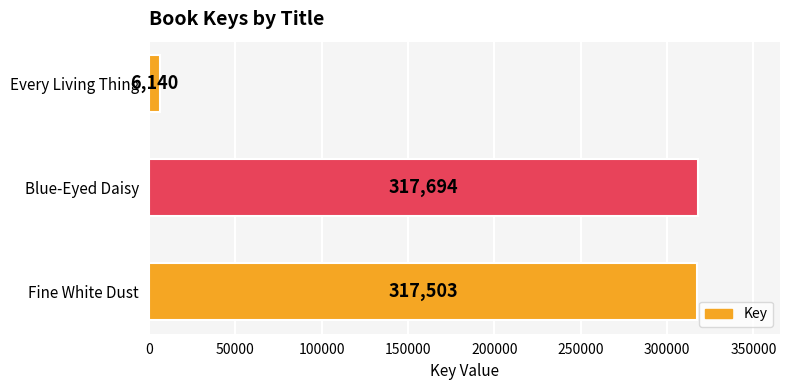

What is the ratio of the value at Fine White Dust to the value at Blue-Eyed Daisy?

1.0